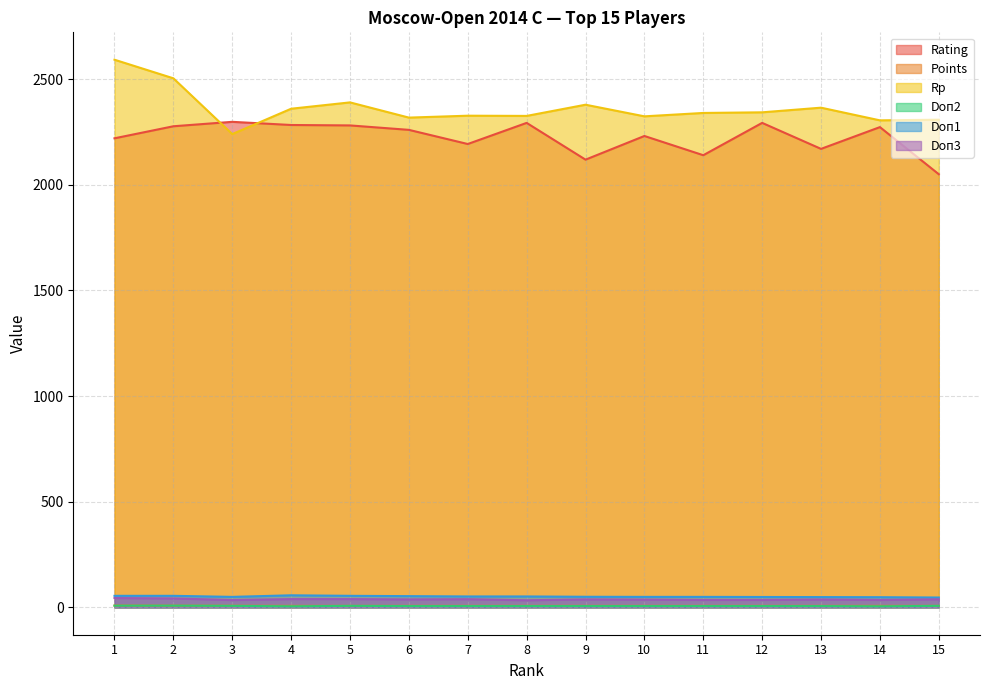

Reading left to right, extract all data points from this chart.

Rating: 2220.0	2277.0	2298.0	2283.0	2281.0	2260.0	2193.0	2293.0	2119.0	2231.0	2140.0	2293.0	2170.0	2273.0	2050.0
Points: 8.5	8.0	7.5	7.0	7.0	7.0	7.0	7.0	7.0	7.0	7.0	7.0	7.0	7.0	7.0
Rp: 2592.0	2504.0	2240.0	2360.0	2390.0	2318.0	2327.0	2326.0	2379.0	2324.0	2340.0	2343.0	2365.0	2305.0	2308.0
Doп2: 8.0	8.0	7.0	5.0	7.0	6.0	6.0	6.0	6.0	6.0	6.0	6.0	6.0	5.0	7.0
Doп1: 54.5	54.5	49.5	57.0	54.5	53.0	51.5	51.5	50.0	49.5	49.5	49.0	48.5	48.0	46.5
Doп3: 44.0	42.0	34.5	39.0	39.0	37.5	38.5	33.5	37.5	36.5	35.0	35.0	37.0	35.0	38.0